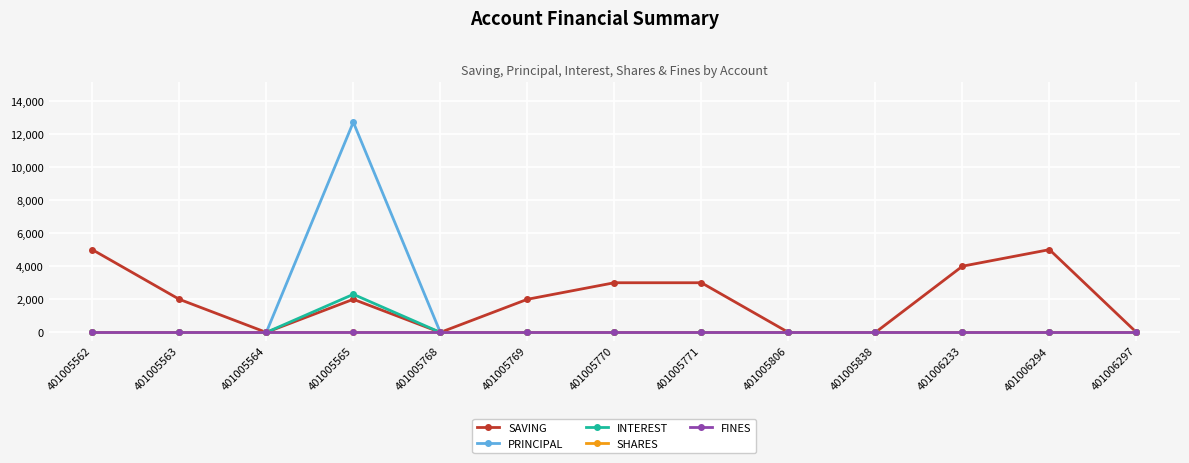

At how many categories does at least one series exceed 2485?

6